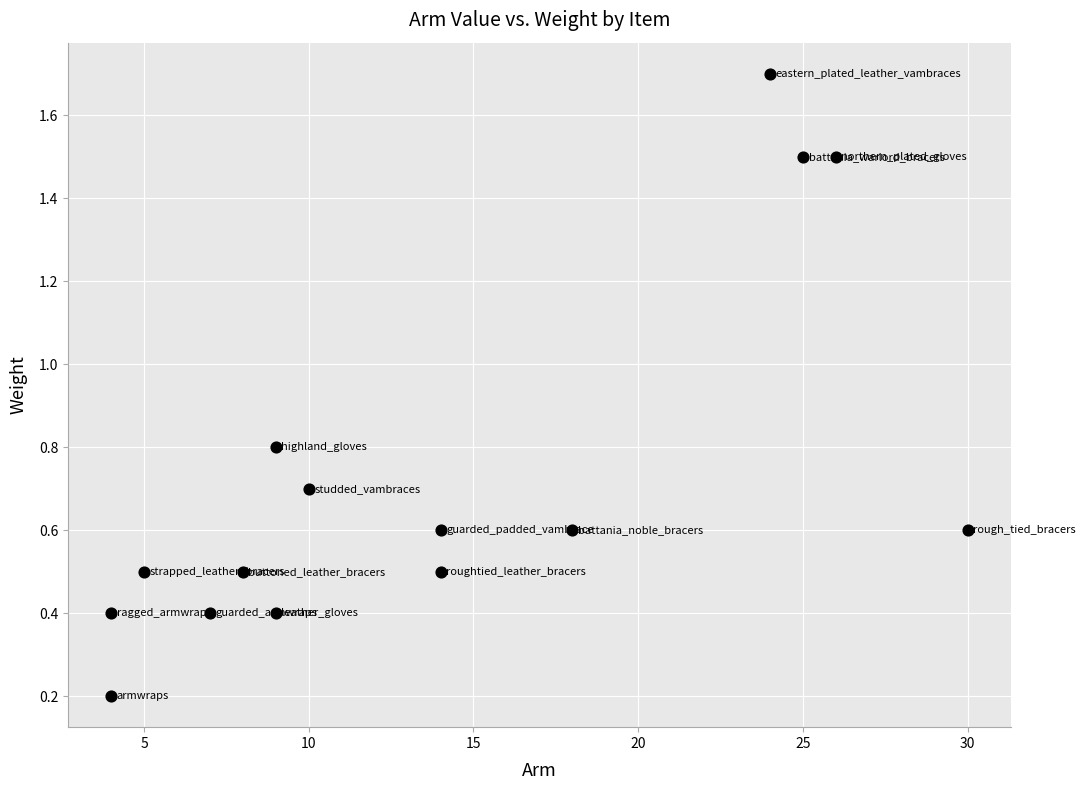

What is the range of X values (max minus min)?

26.0